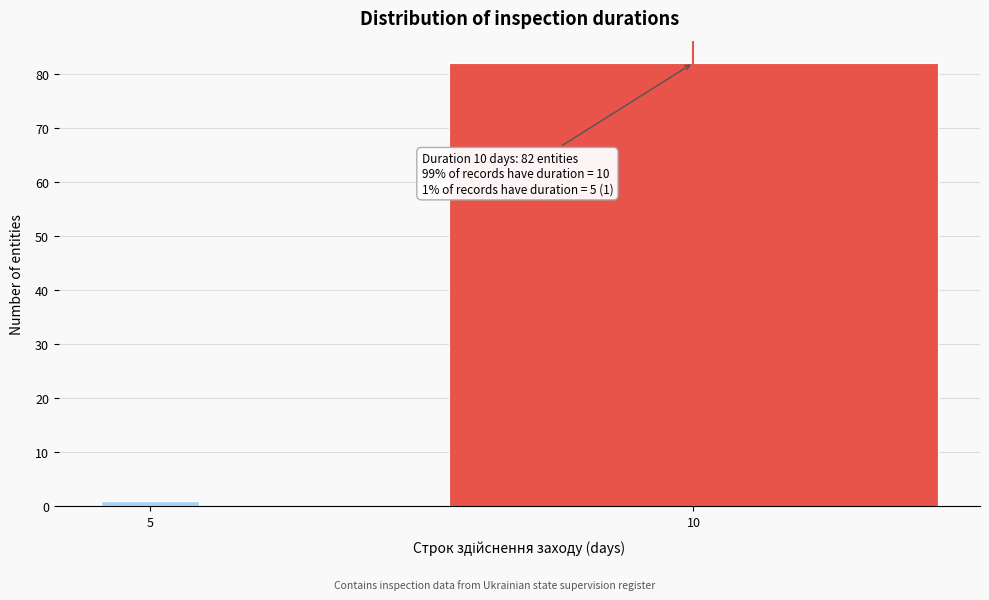

Reading left to right, extract all data points from this chart.

1	82